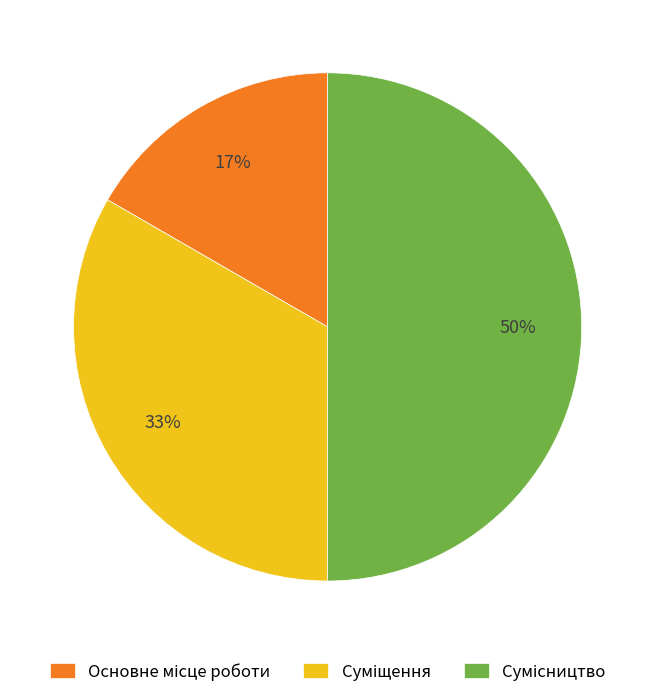

To the nearest percent, what is the difference between the largest and smallest slice percentages?

33%